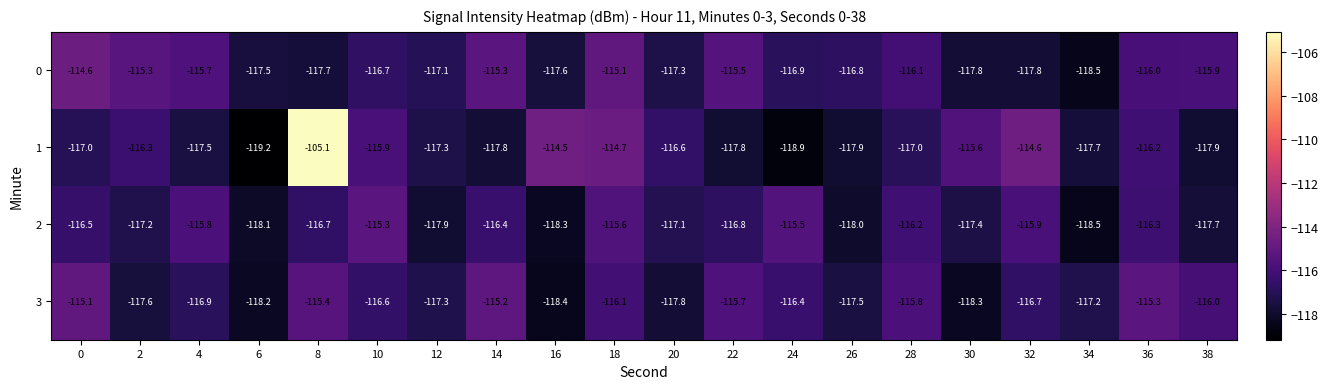

What value does the 3 series have at 10?

-116.6